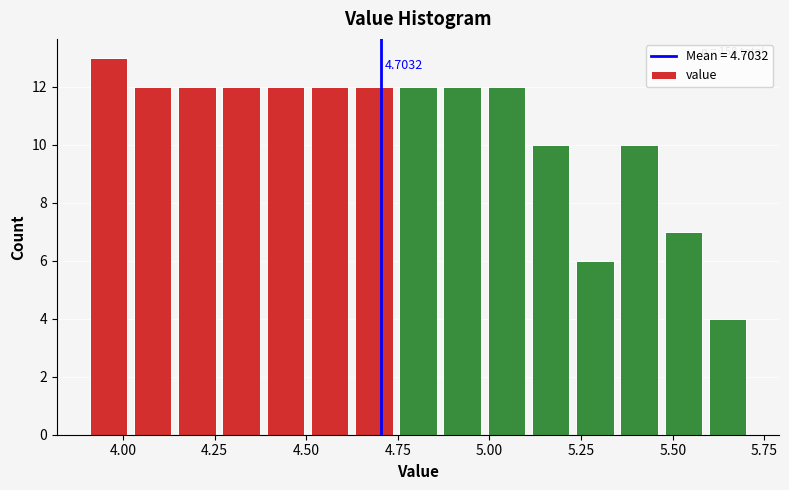

Around what value on the x-axis is the tallest bar? Give the approximate position of its centre, as read against the axis.

3.95